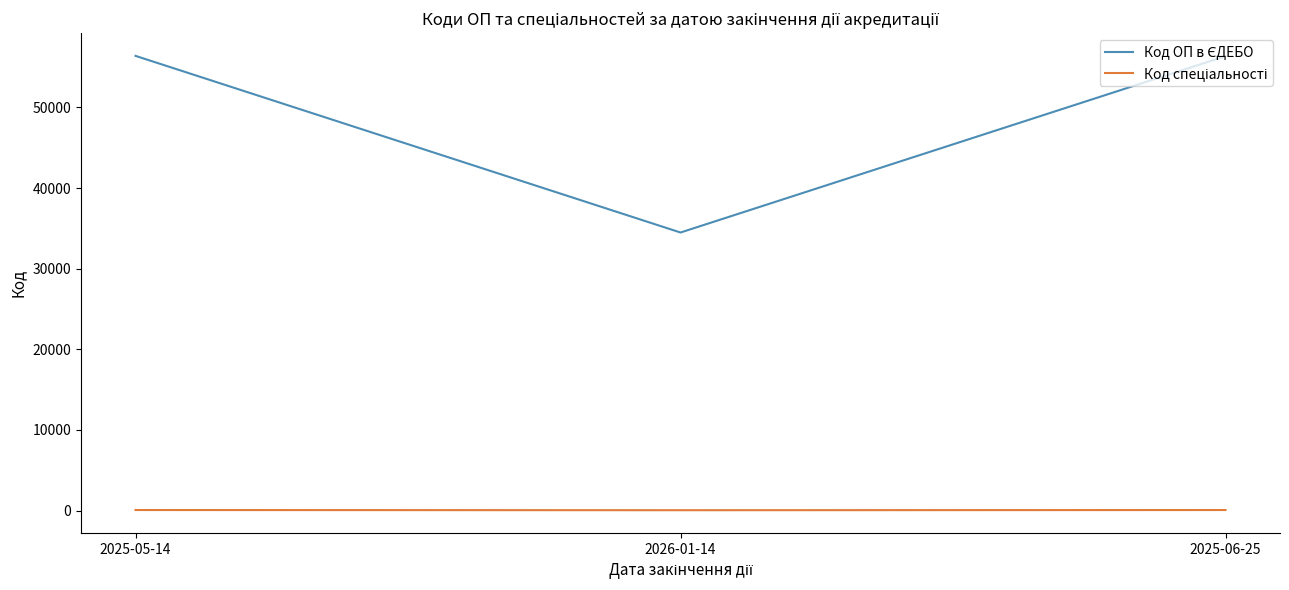

What position from the right is 2025-06-25?

1